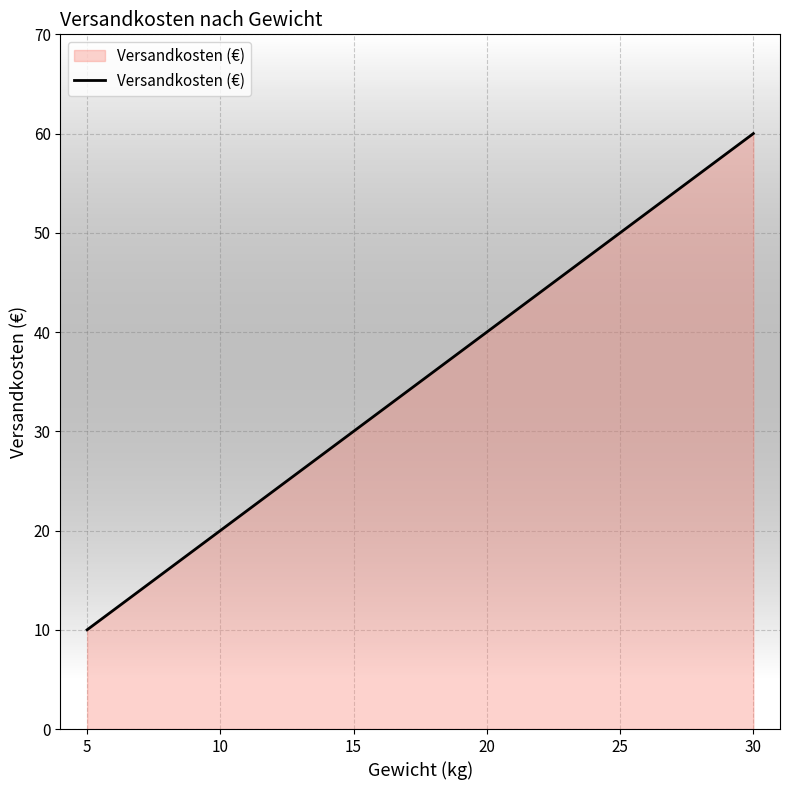

How many lines are shown in the chart?

1